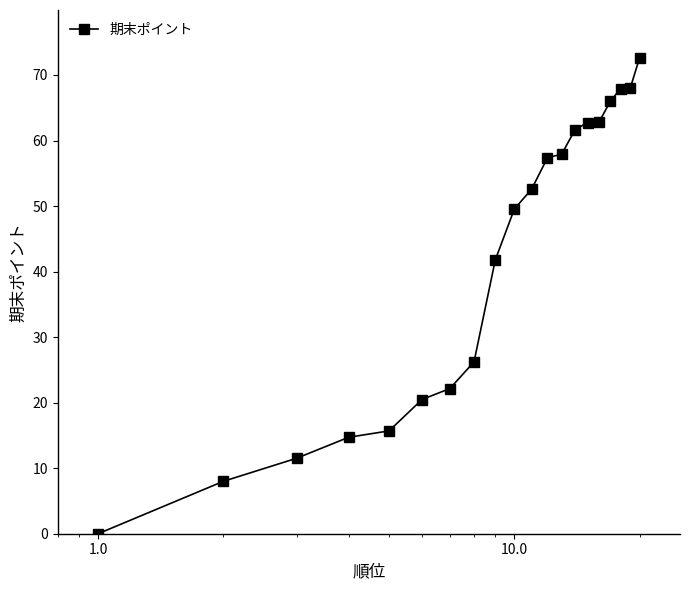

What is the difference between the second highest and second lowest values?

60.1